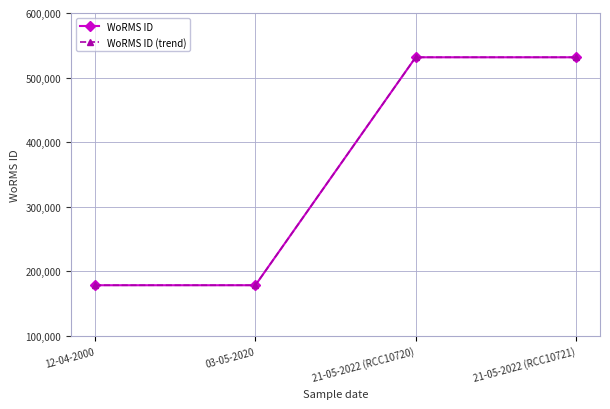

What is the value of the WoRMS ID (trend) point at the 4th from the left?

531445